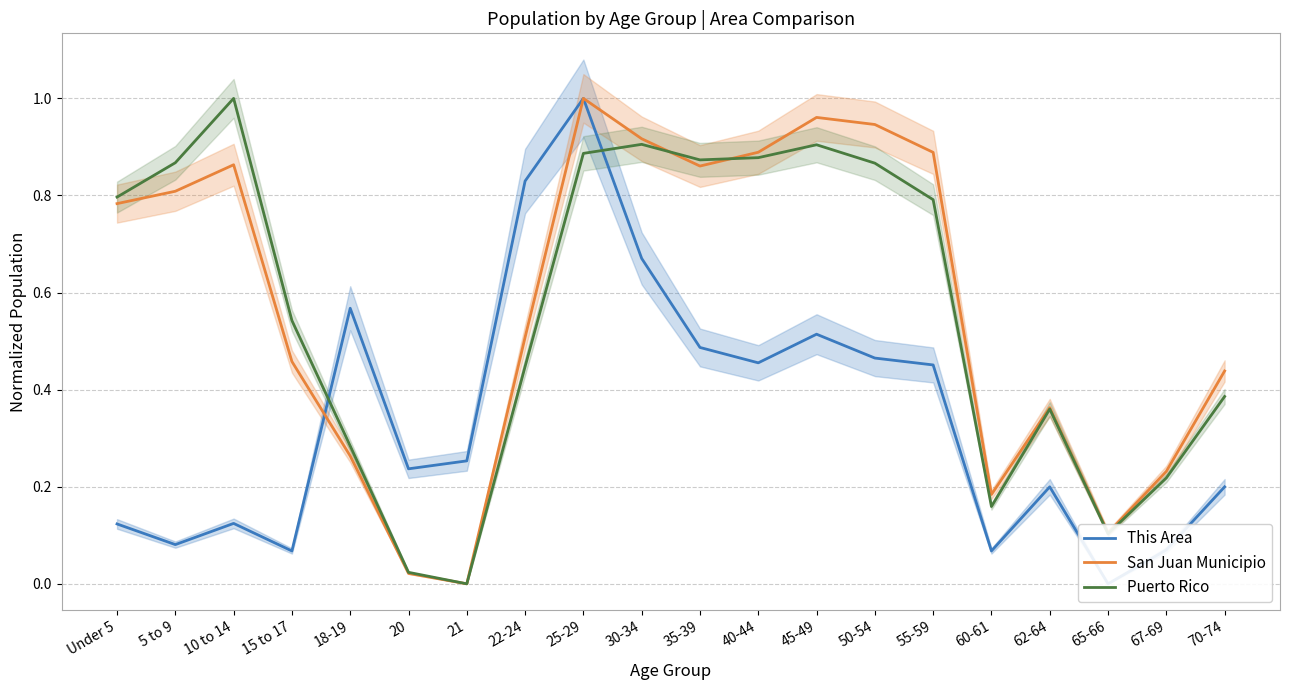

What is the label of the 16th point from the left?

60-61